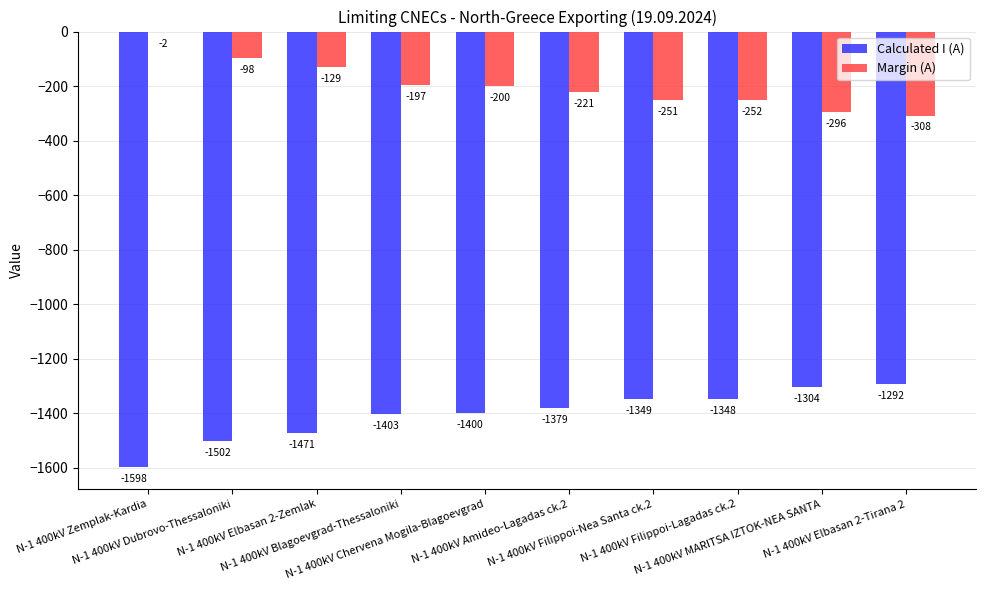

Reading left to right, transcribe all the data shown in this chart.

Calculated I (A): -1598	-1502	-1471	-1403	-1400	-1379	-1349	-1348	-1304	-1292
Margin (A): -2	-98	-129	-197	-200	-221	-251	-252	-296	-308